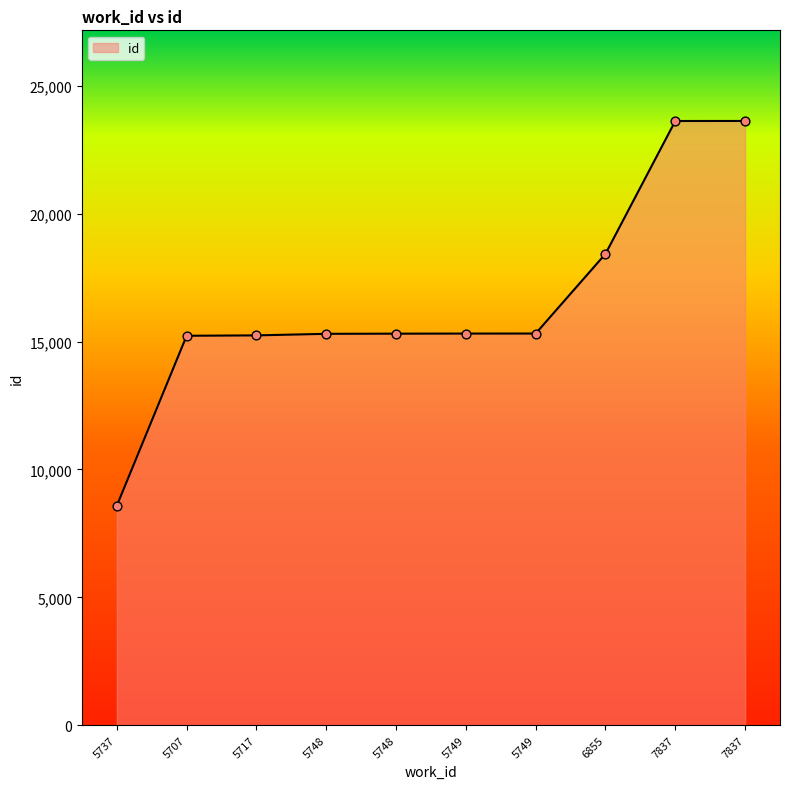

Does the chart have visible grid lines?

No